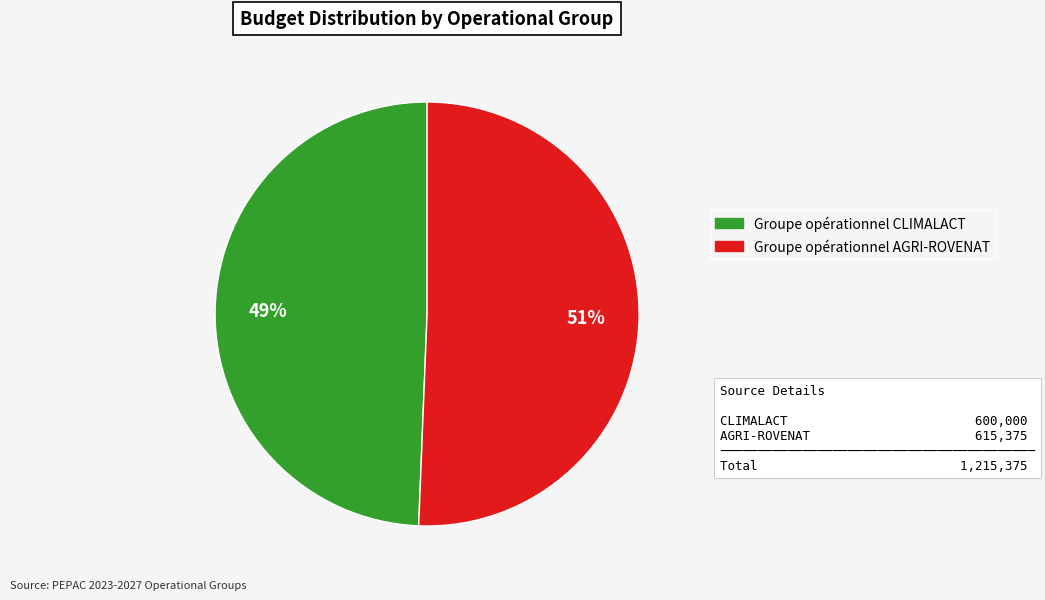

Which slice represents more than half of the pie?

Groupe opérationnel AGRI-ROVENAT